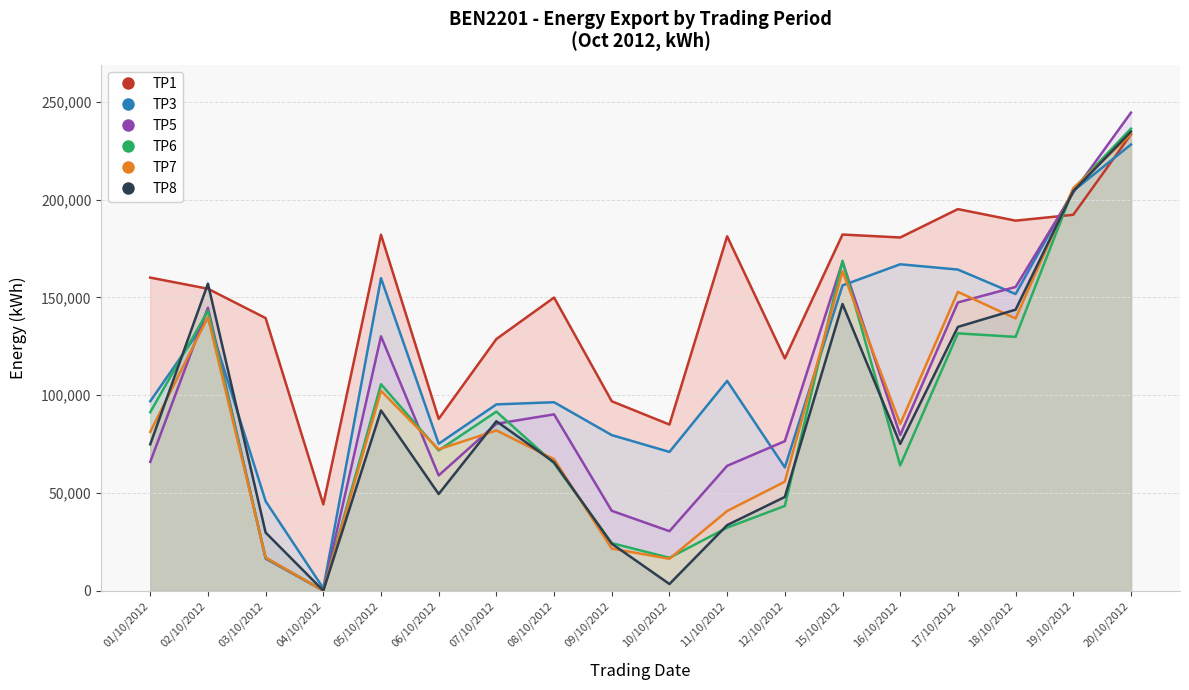

What is the sum of all TP5 values?

1802100